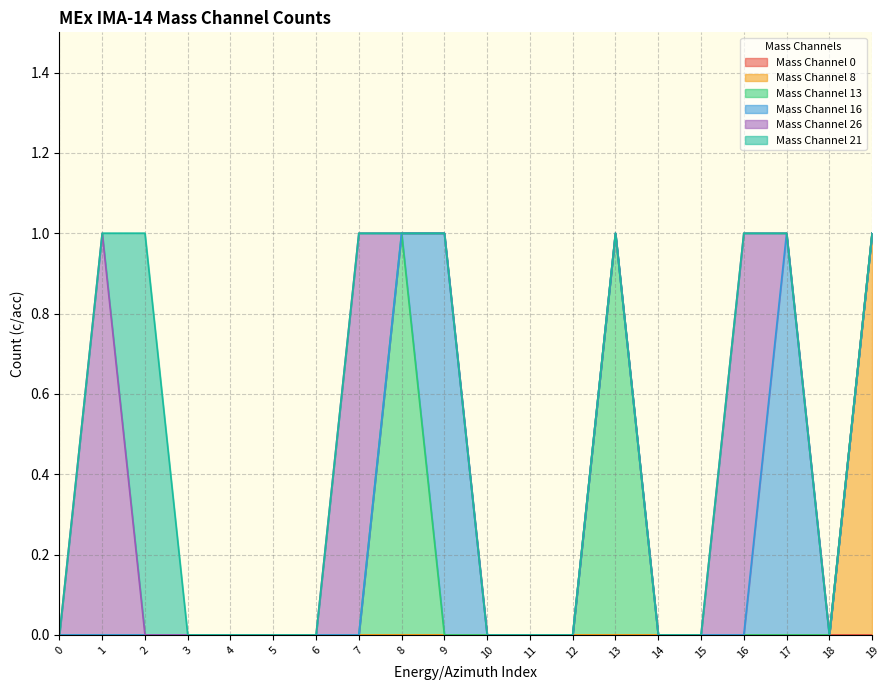

Does the chart have visible grid lines?

Yes